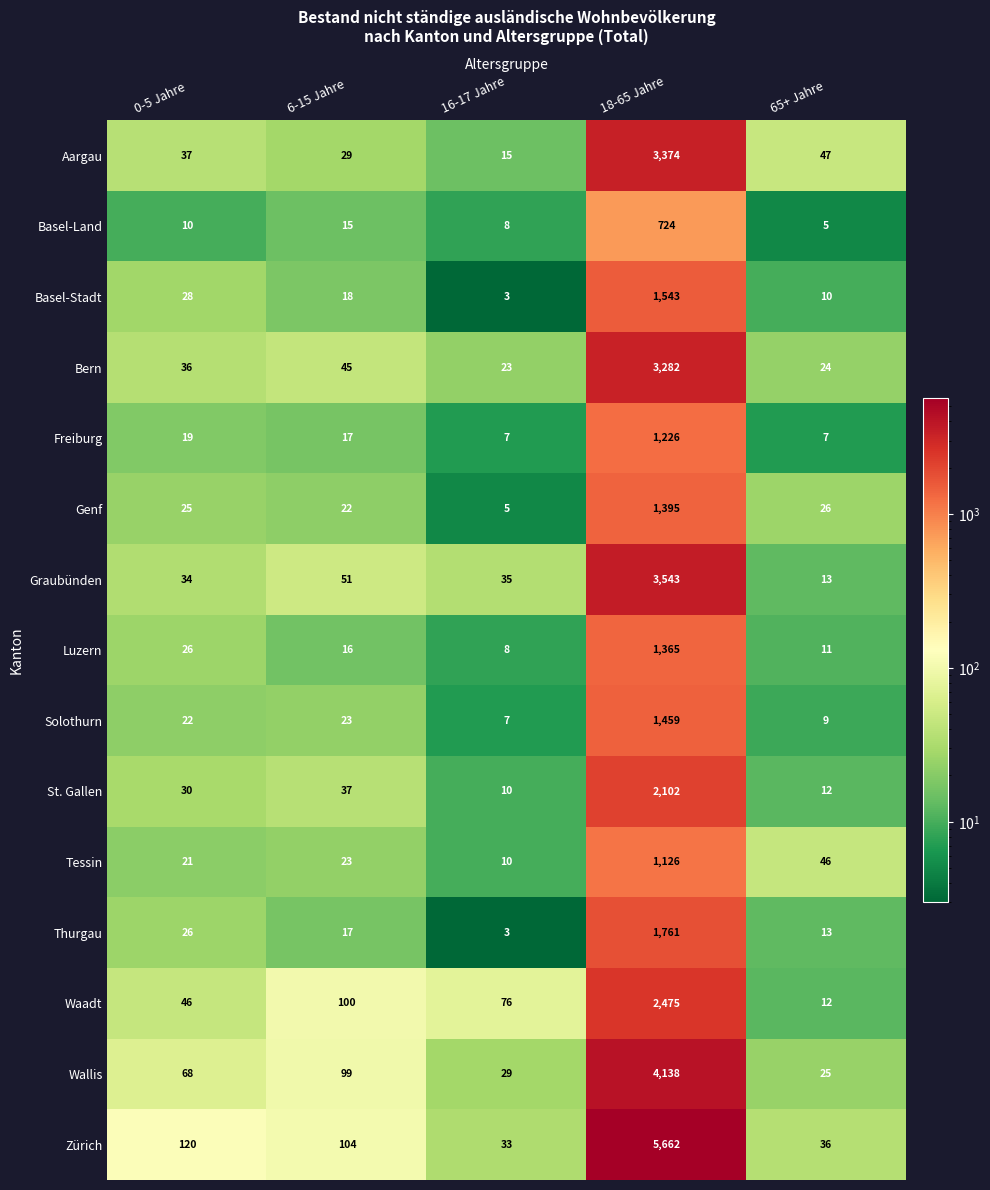

What is the difference between the maximum and minimum values in the Basel-Land series?

719